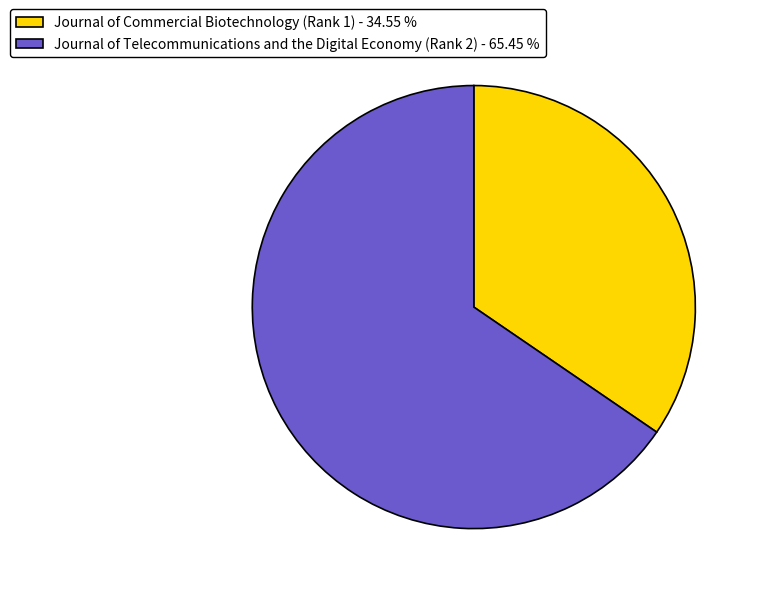

How many slices are in this pie chart?

2